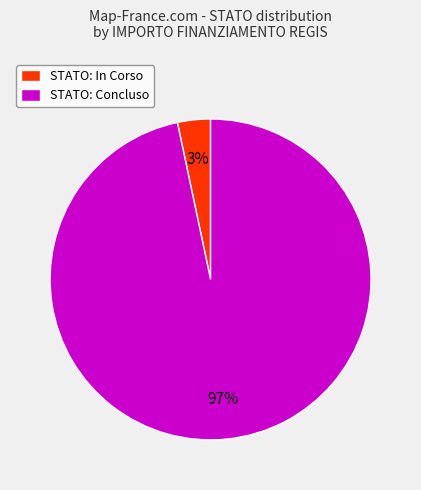

To the nearest percent, what is the combined percentage of STATO: In Corso and STATO: Concluso?

100%